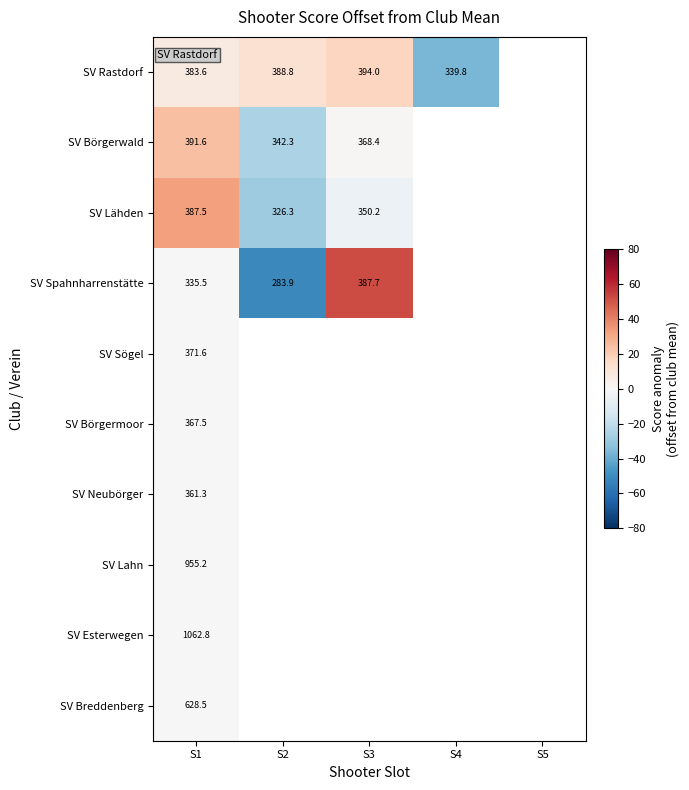

Is the value of SV Neubörger at S3 greater than the value of SV Rastdorf at S4?

No